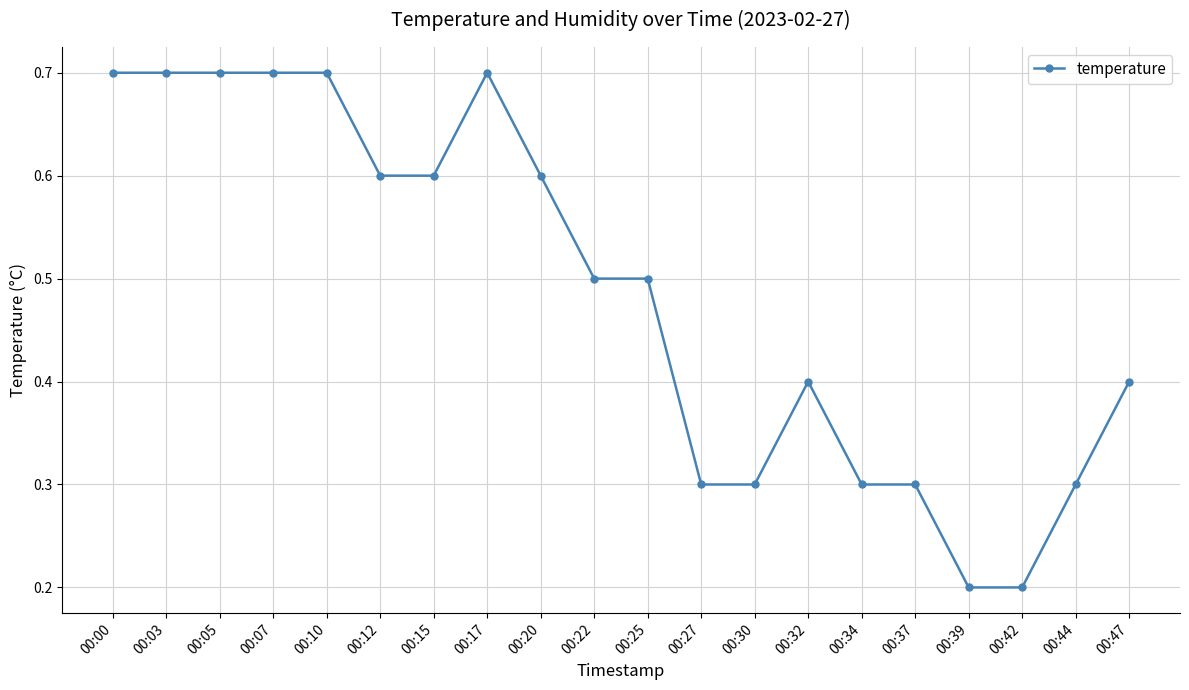

Reading right to left, list all the values displayed in this chart.

0.4	0.3	0.2	0.2	0.3	0.3	0.4	0.3	0.3	0.5	0.5	0.6	0.7	0.6	0.6	0.7	0.7	0.7	0.7	0.7